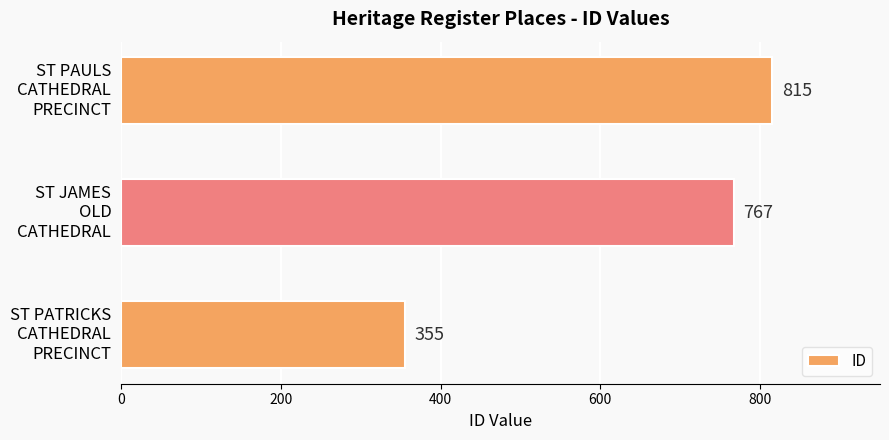

What is the maximum value shown in the chart?

815